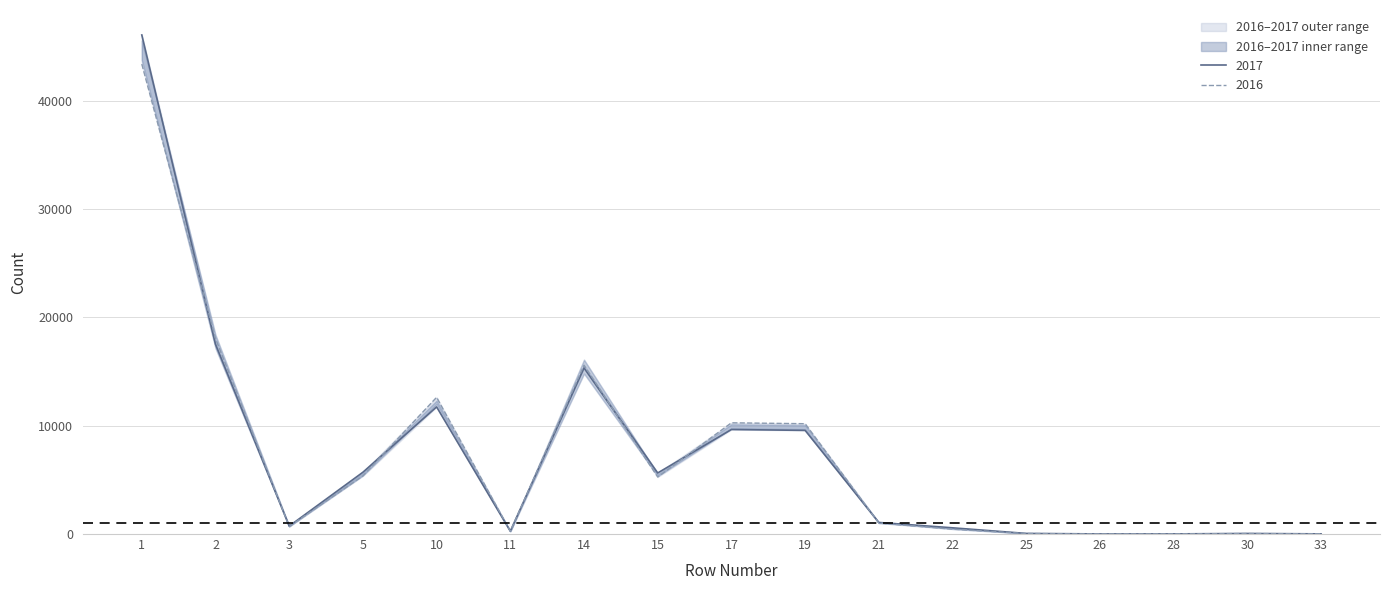

True or false: 2017 has a value of 602 at 21.

False